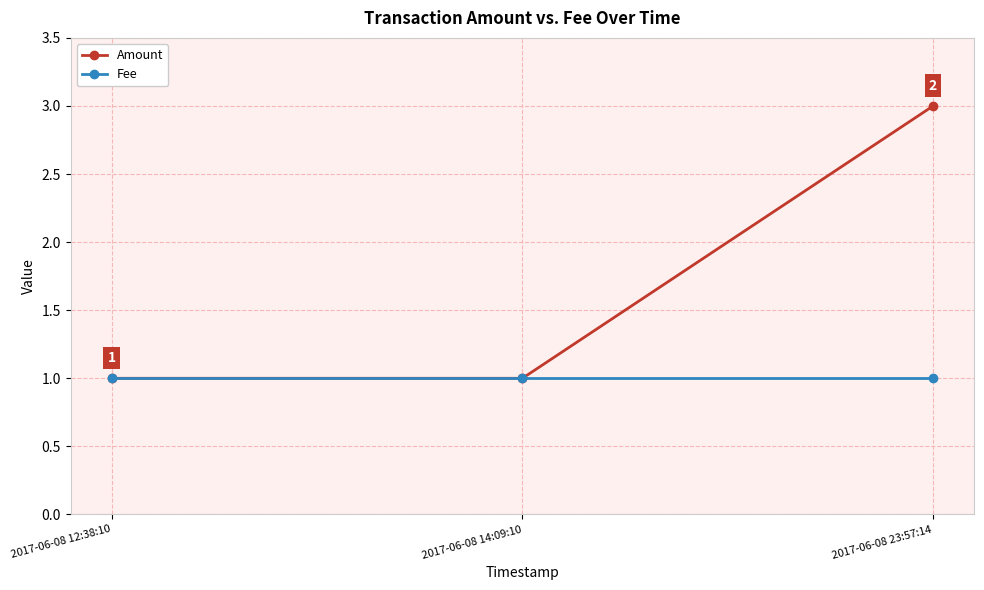

Reading left to right, extract all data points from this chart.

Amount: 2017-06-08 12:38:10=1	2017-06-08 14:09:10=1	2017-06-08 23:57:14=3
Fee: 2017-06-08 12:38:10=1	2017-06-08 14:09:10=1	2017-06-08 23:57:14=1